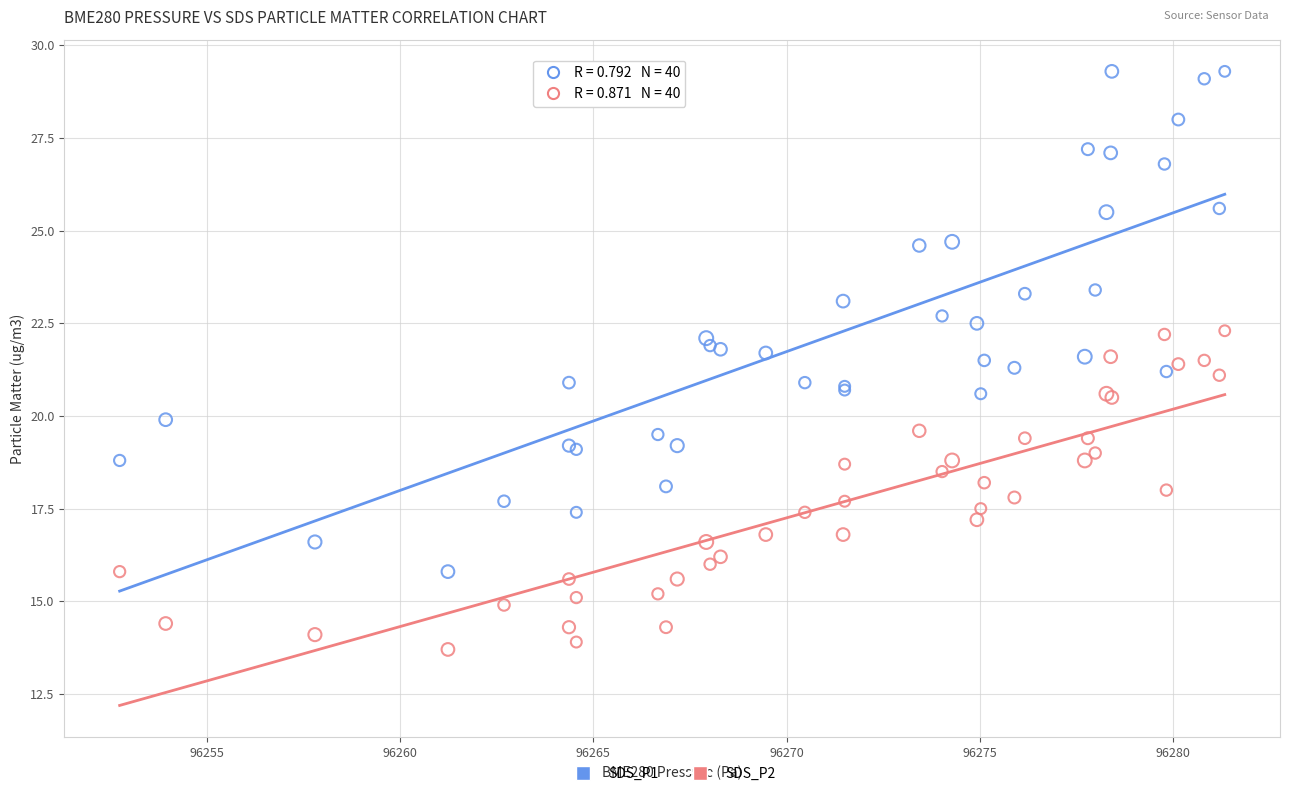

What are all the series names shown in the legend?

SDS_P1, SDS_P2